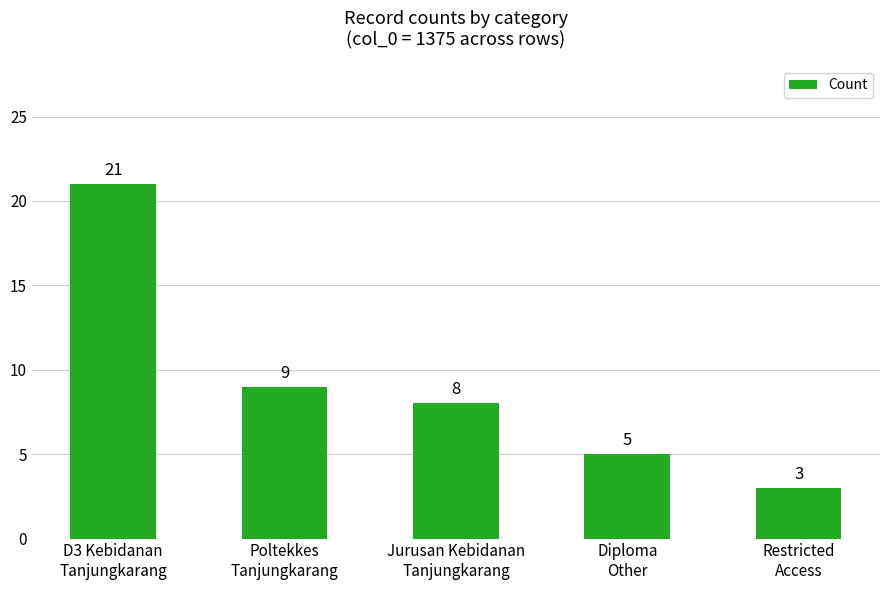

What is the maximum value shown in the chart?

21